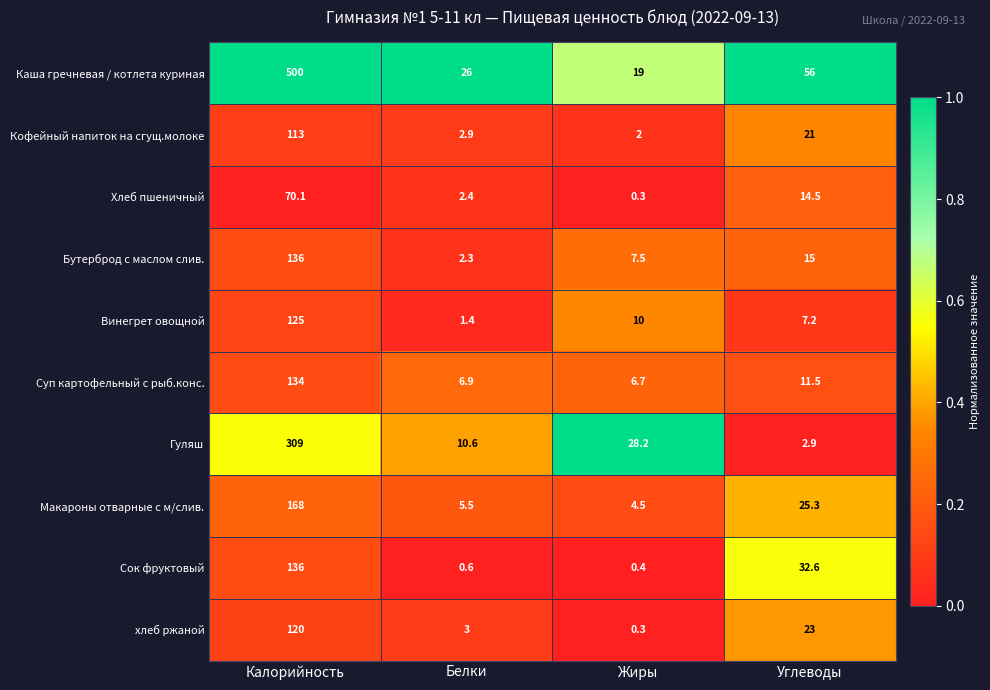

Rank the series at Углеводы from highest to lowest value.

Каша гречневая / котлета куриная, Сок фруктовый, Макароны отварные с м/слив., хлеб ржаной, Кофейный напиток на сгущ.молоке, Бутерброд с маслом слив., Хлеб пшеничный, Суп картофельный с рыб.конс., Винегрет овощной, Гуляш